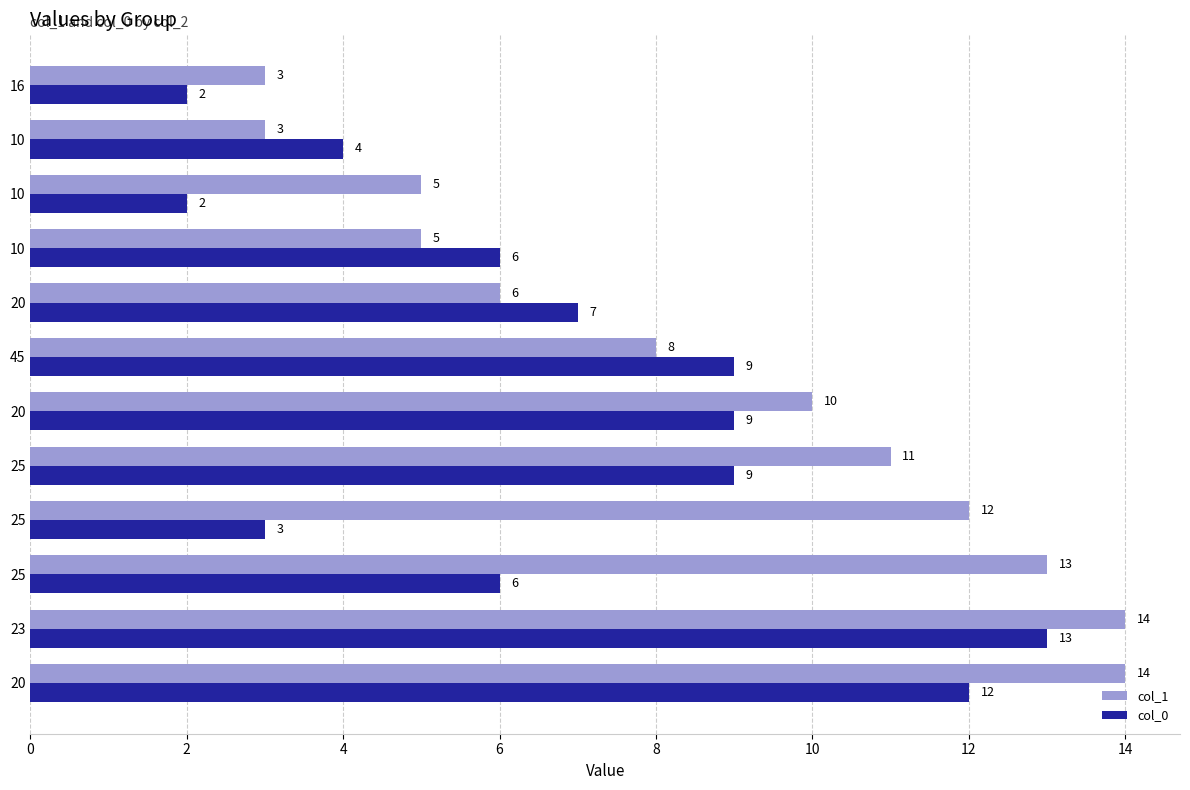

True or false: col_1 has a value of 2 at 20.

False